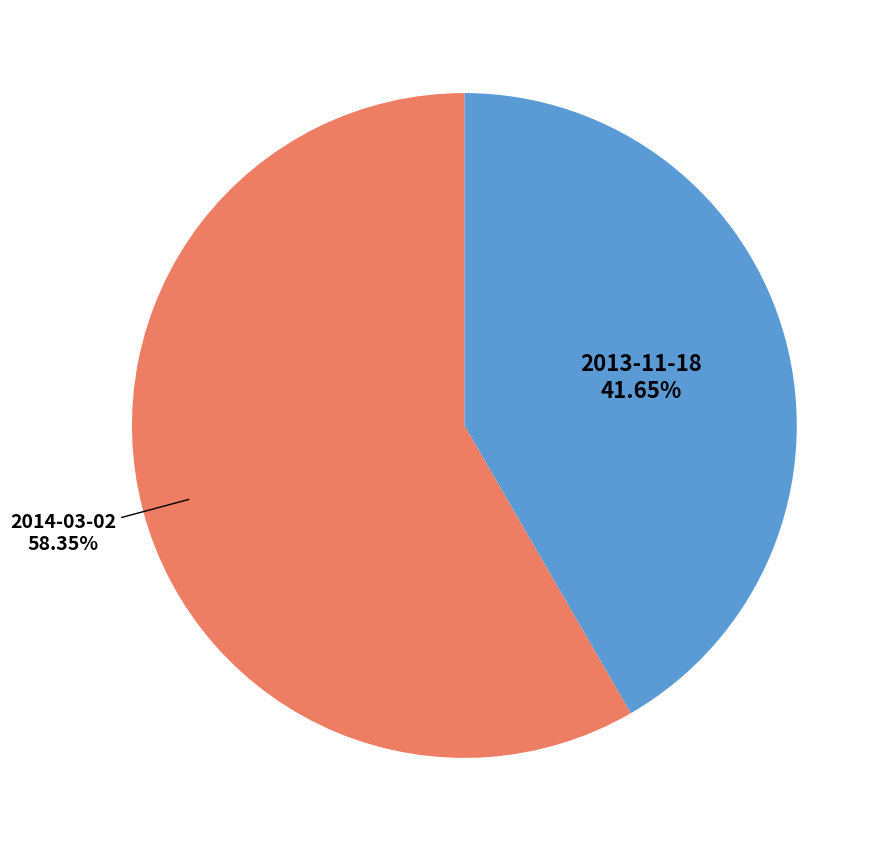

How many slices are in this pie chart?

2